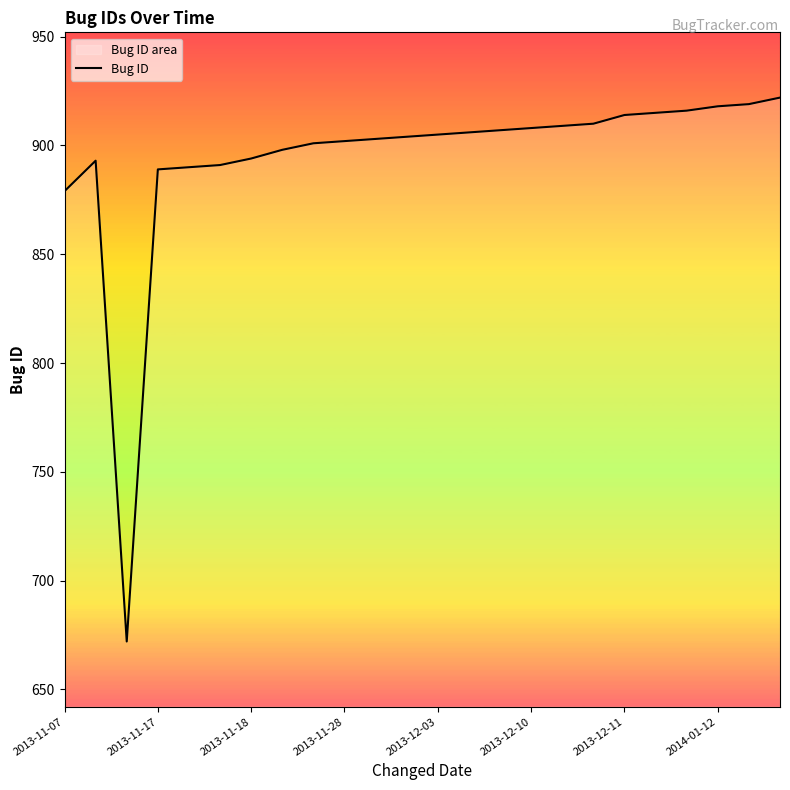

What is the difference between the maximum and minimum values?

250